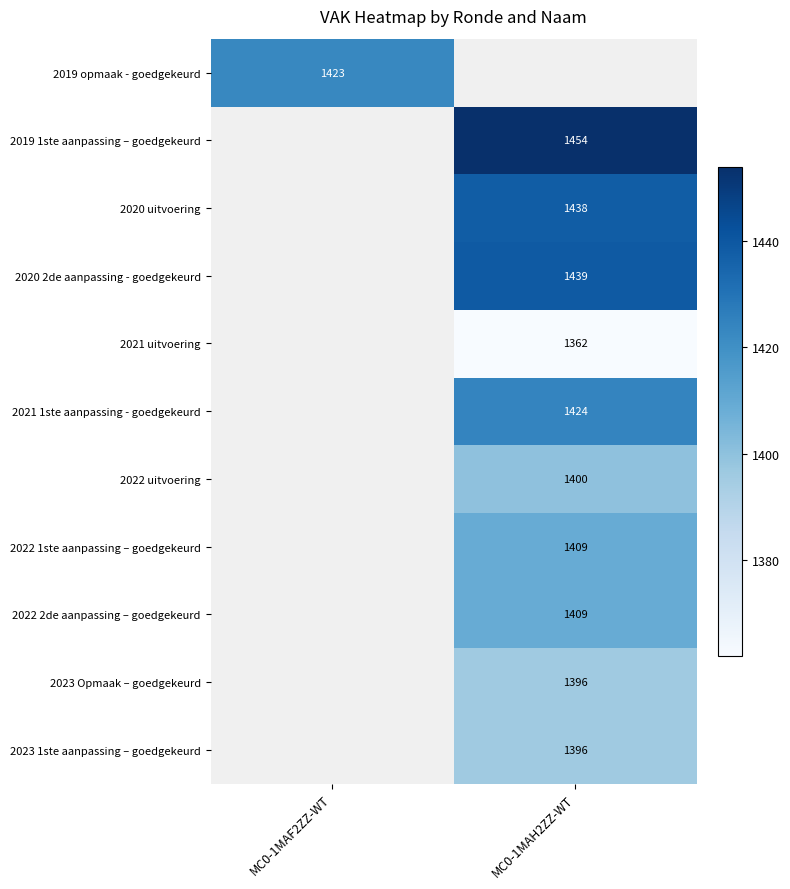

True or false: 2023 1ste aanpassing – goedgekeurd has a value of 1396 at MC0-1MAH2ZZ-WT.

True